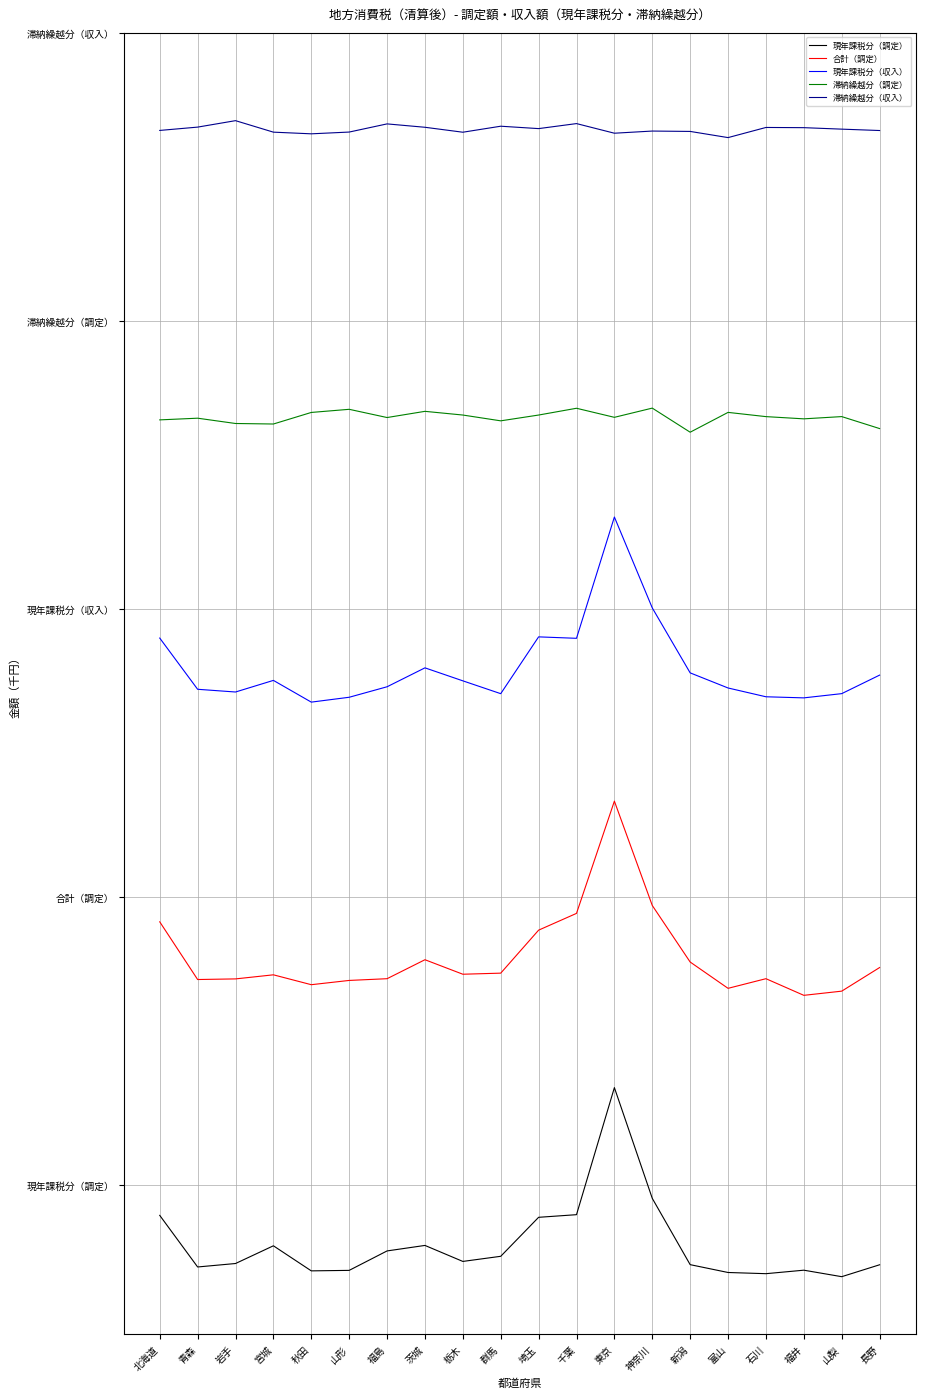

Which category has the lowest value across all series?

山梨